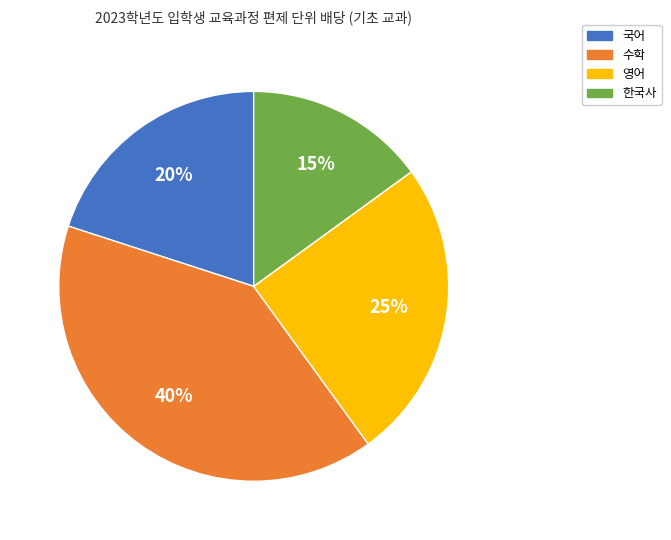

To the nearest percent, what portion does 영어 represent?

25%